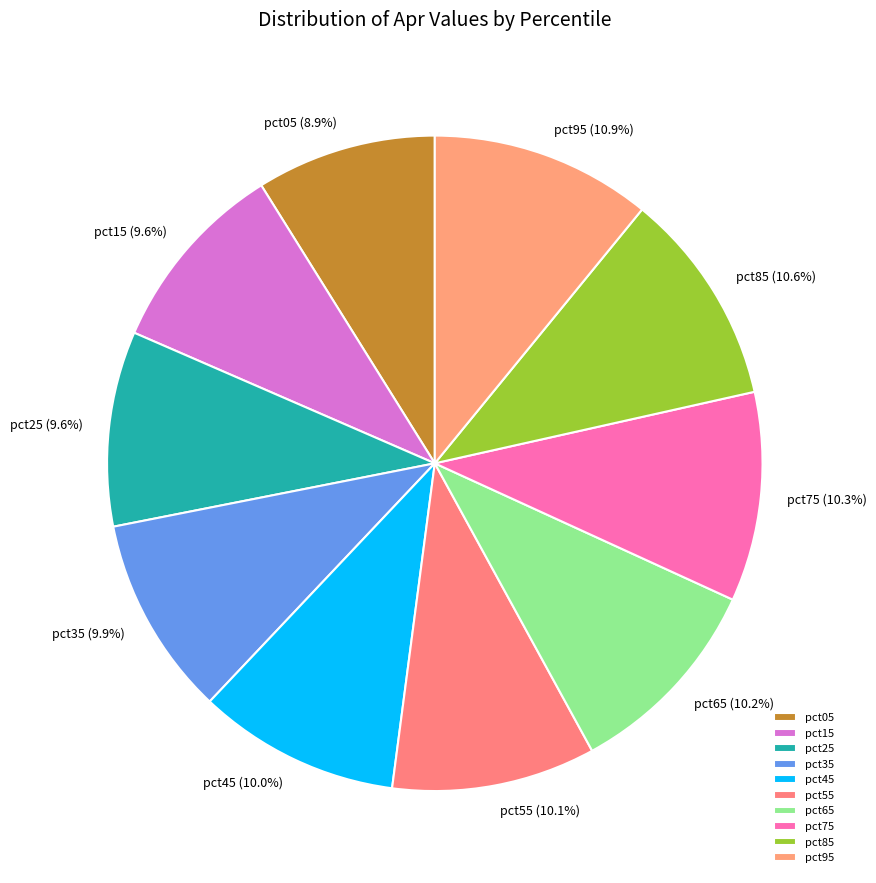

Is it true that pct95 is 11% of the pie?

True